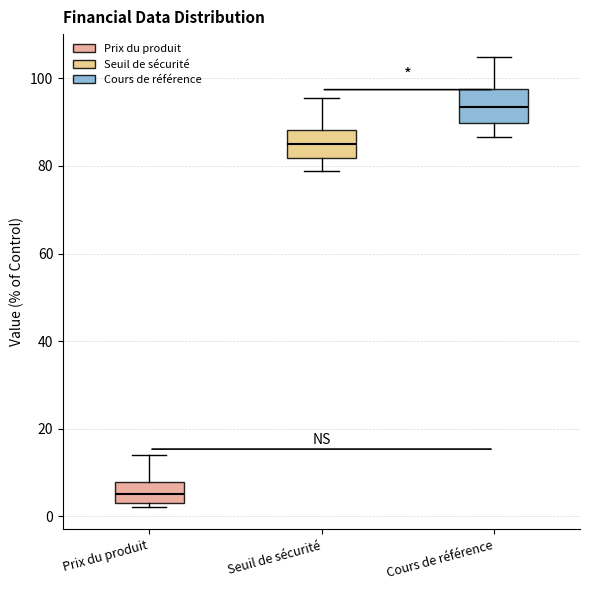

Reading left to right, transcribe this box plot: for each box, give where its median line is, the range the box spans, and where its two whiskers end, as read against the y-axis. The values are not printed on the chart, so give them approximately, as read against the axis.

Prix du produit: median 6, box 4 to 8, whiskers 2 to 14
Seuil de sécurité: median 84, box 82 to 88, whiskers 78 to 96
Cours de référence: median 94, box 90 to 98, whiskers 86 to 104